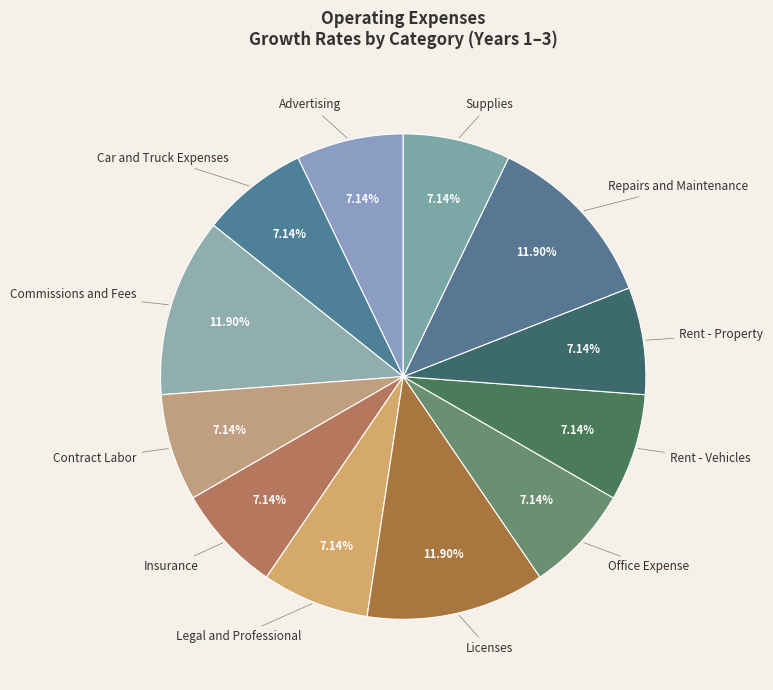

The Car and Truck Expenses slice represents 1% of the pie. True or false?

False